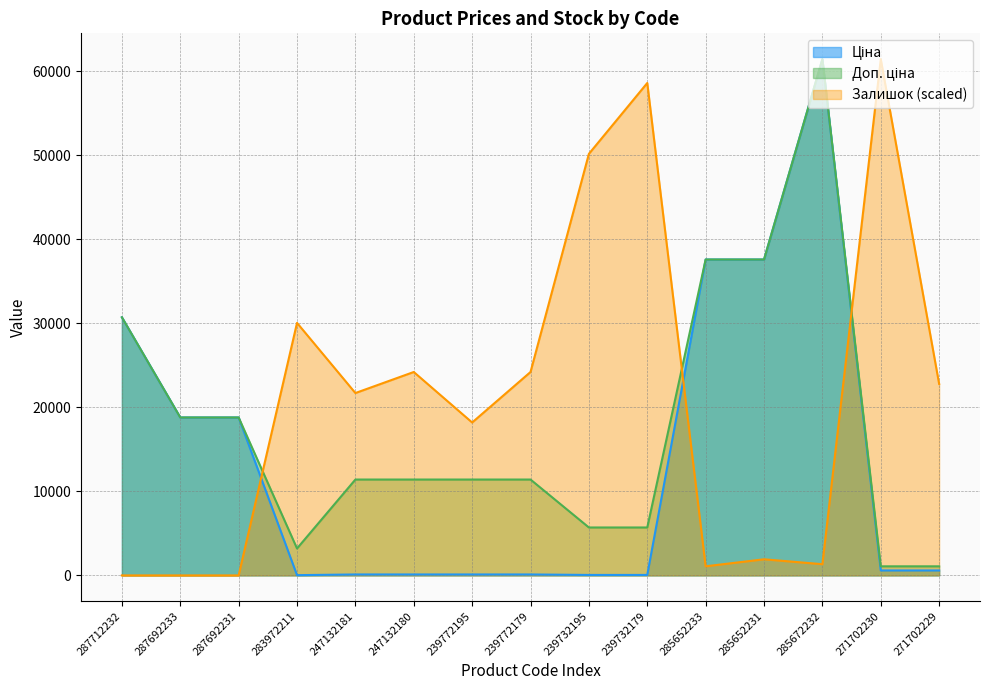

The value of Залишок at 239772195 is 26987.6. True or false?

False